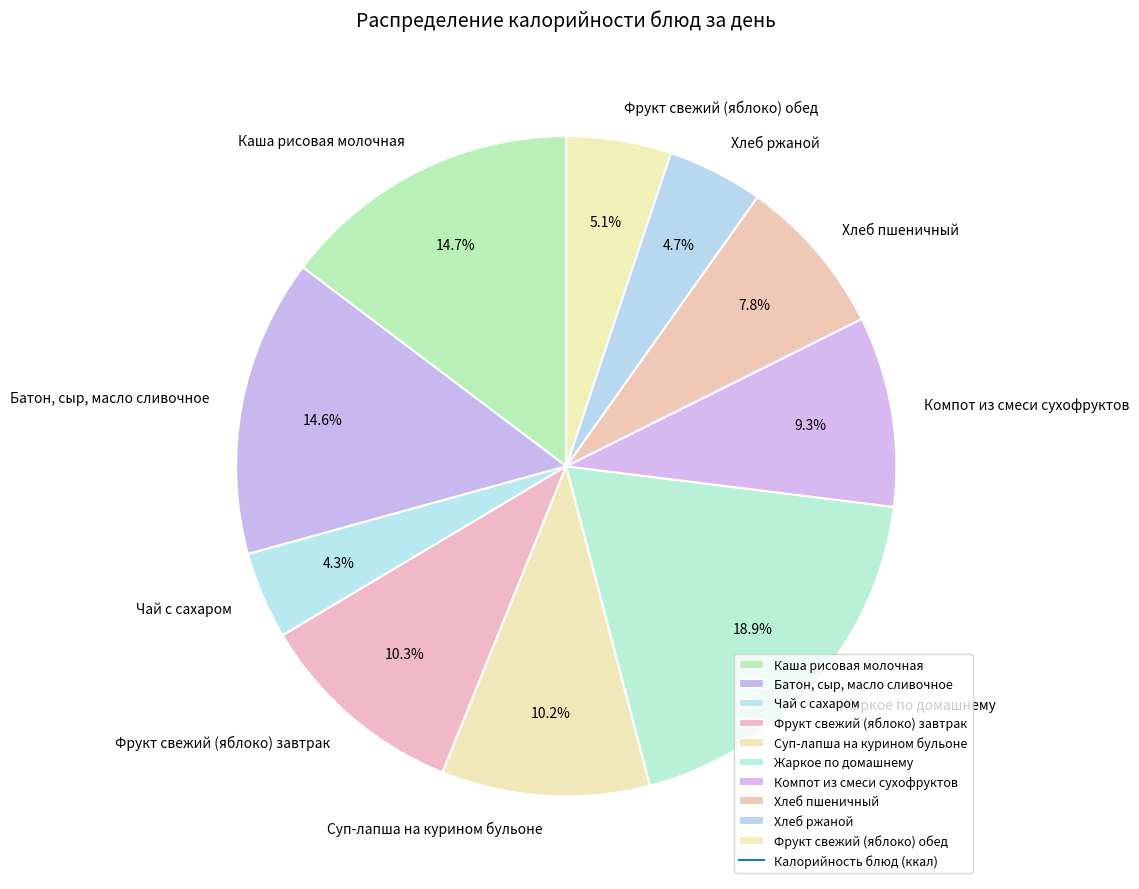

To the nearest percent, what percentage of the pie is Чай с сахаром?

4%